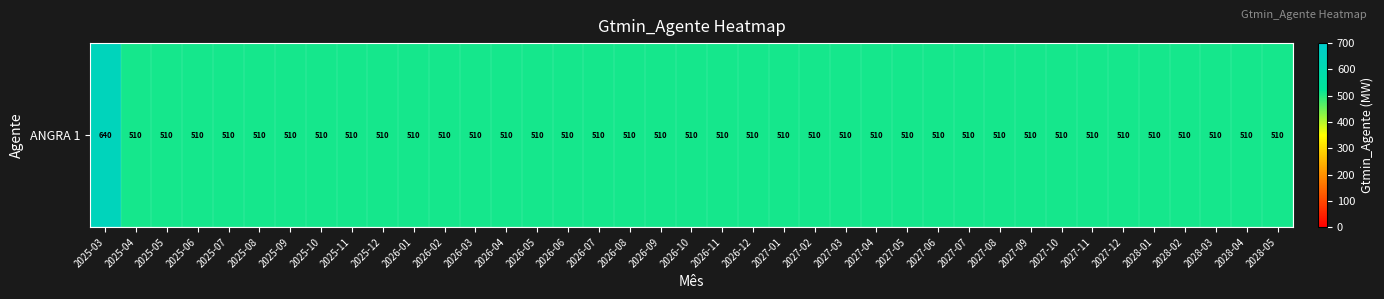

What is the sum of all values?

20013.2